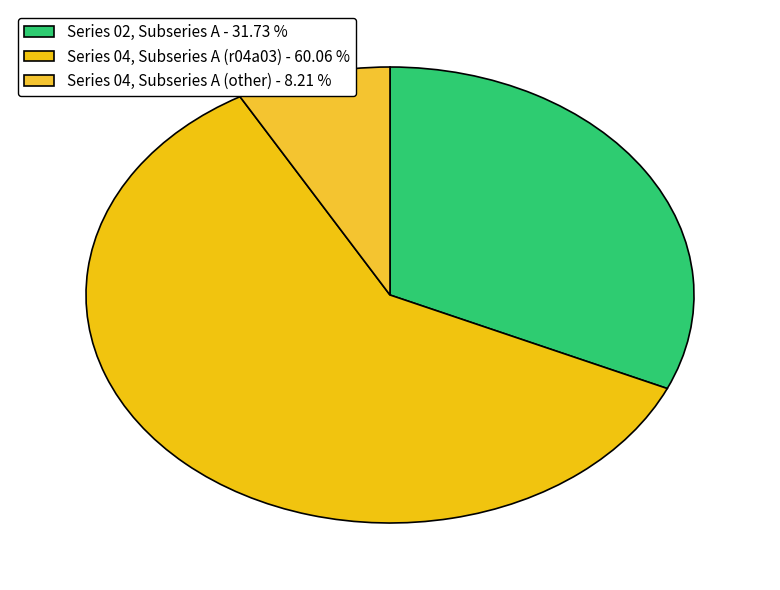

How many slices are in this pie chart?

3